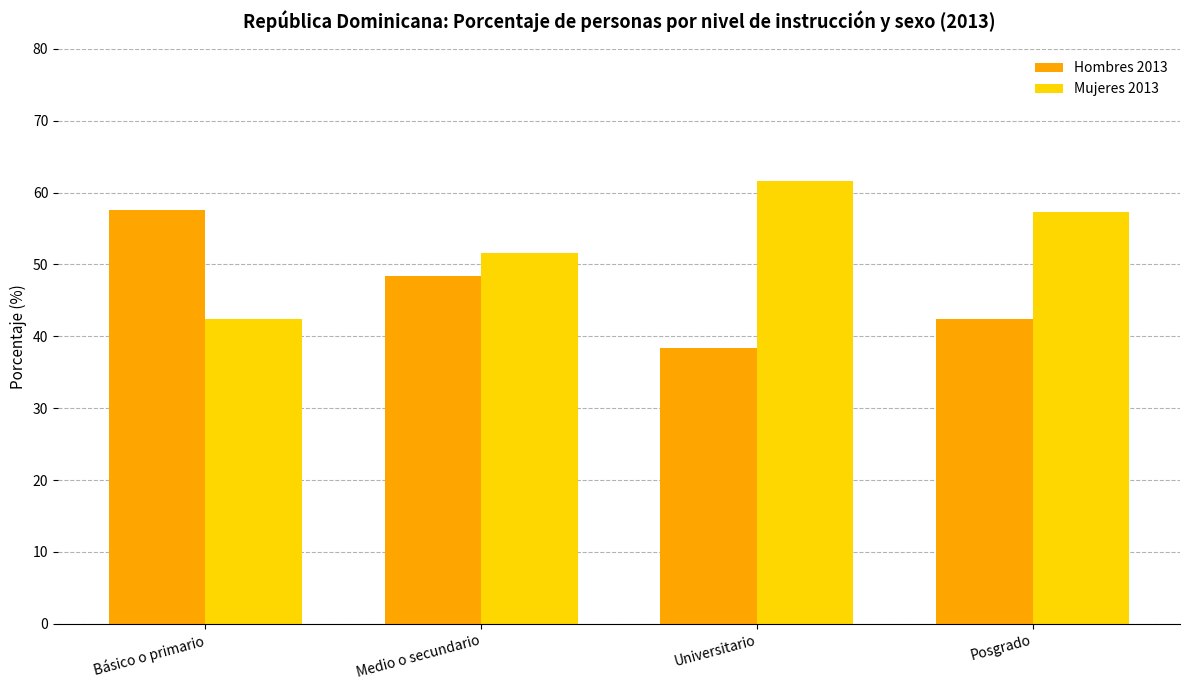

Rank the series by their average value, from lowest to highest.

Hombres 2013, Mujeres 2013